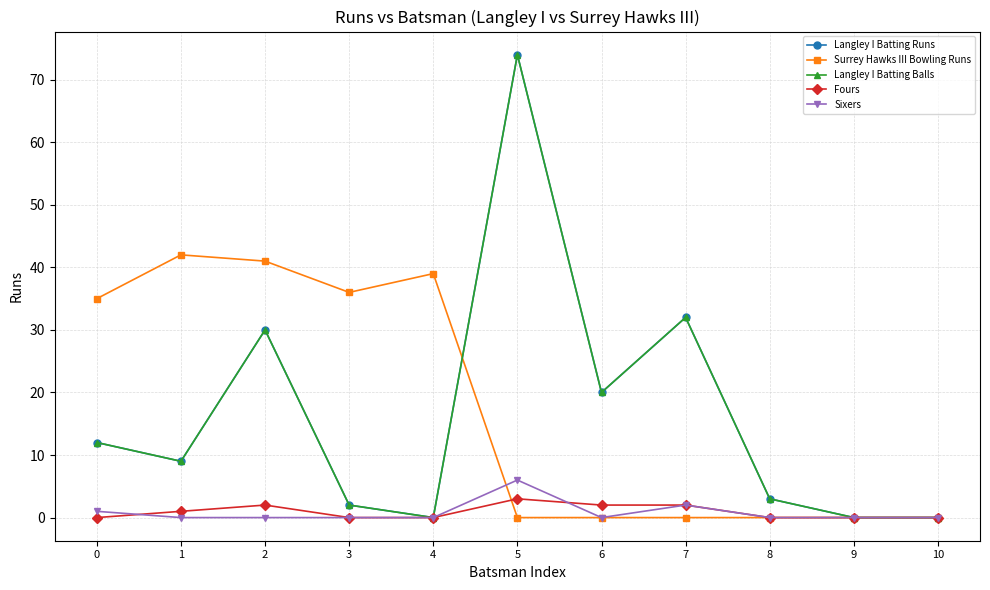

At how many categories does at least one series exceed 10?

8